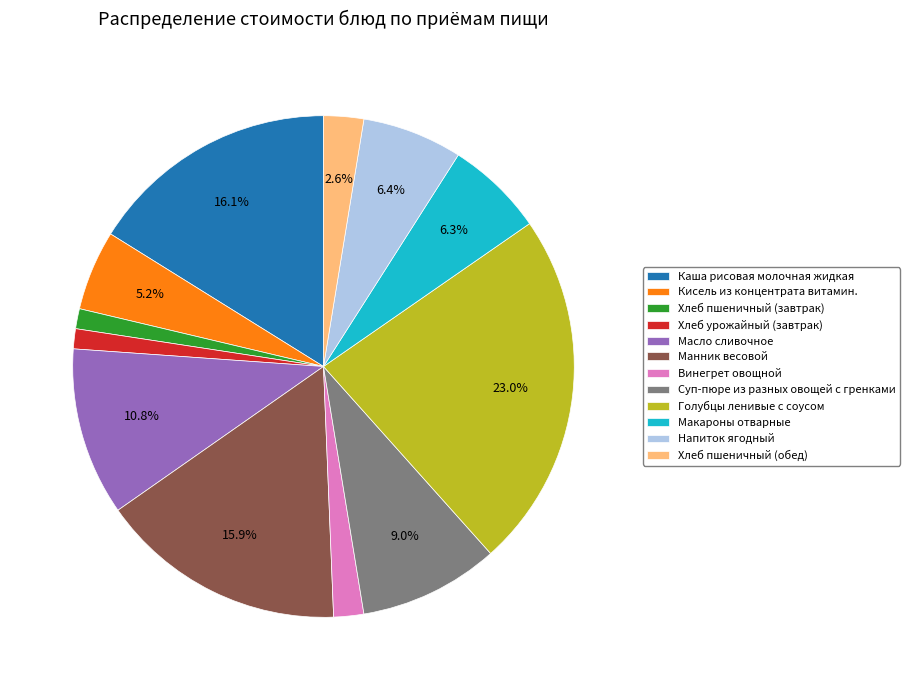

What is the ratio of the value at Винегрет овощной to the value at Суп-пюре из разных овощей с гренками?

0.2